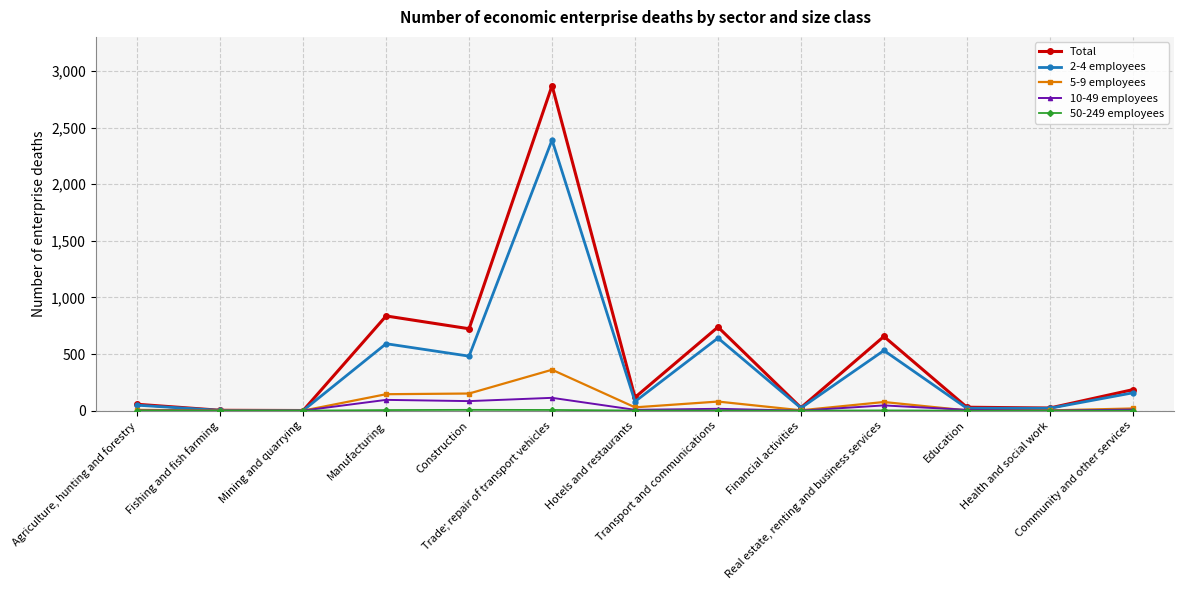

True or false: 5-9 employees has more than 0 interior local peaks.

True